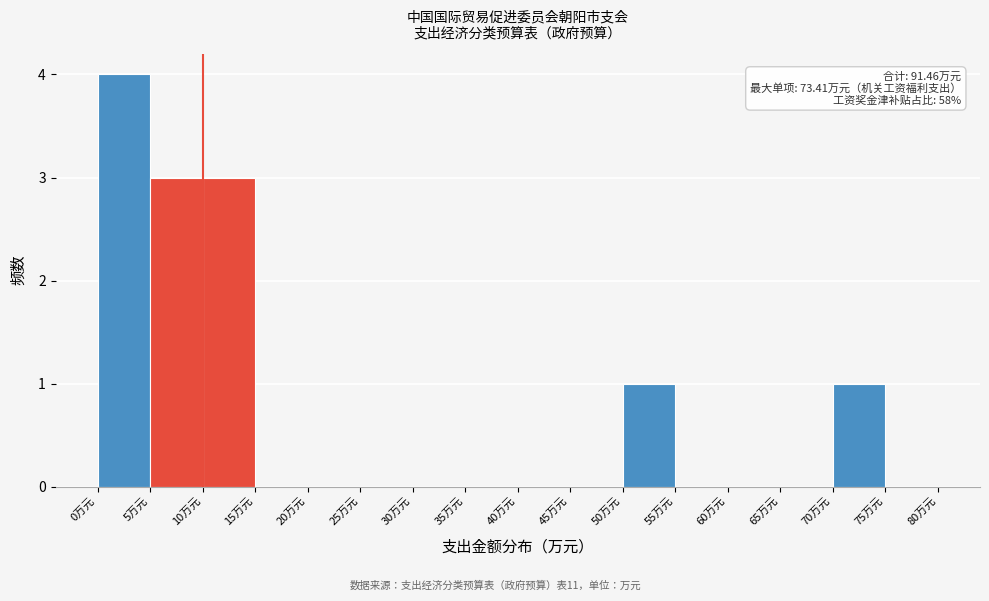

Over which range of the x-axis is the bar tallest?

0 to 5